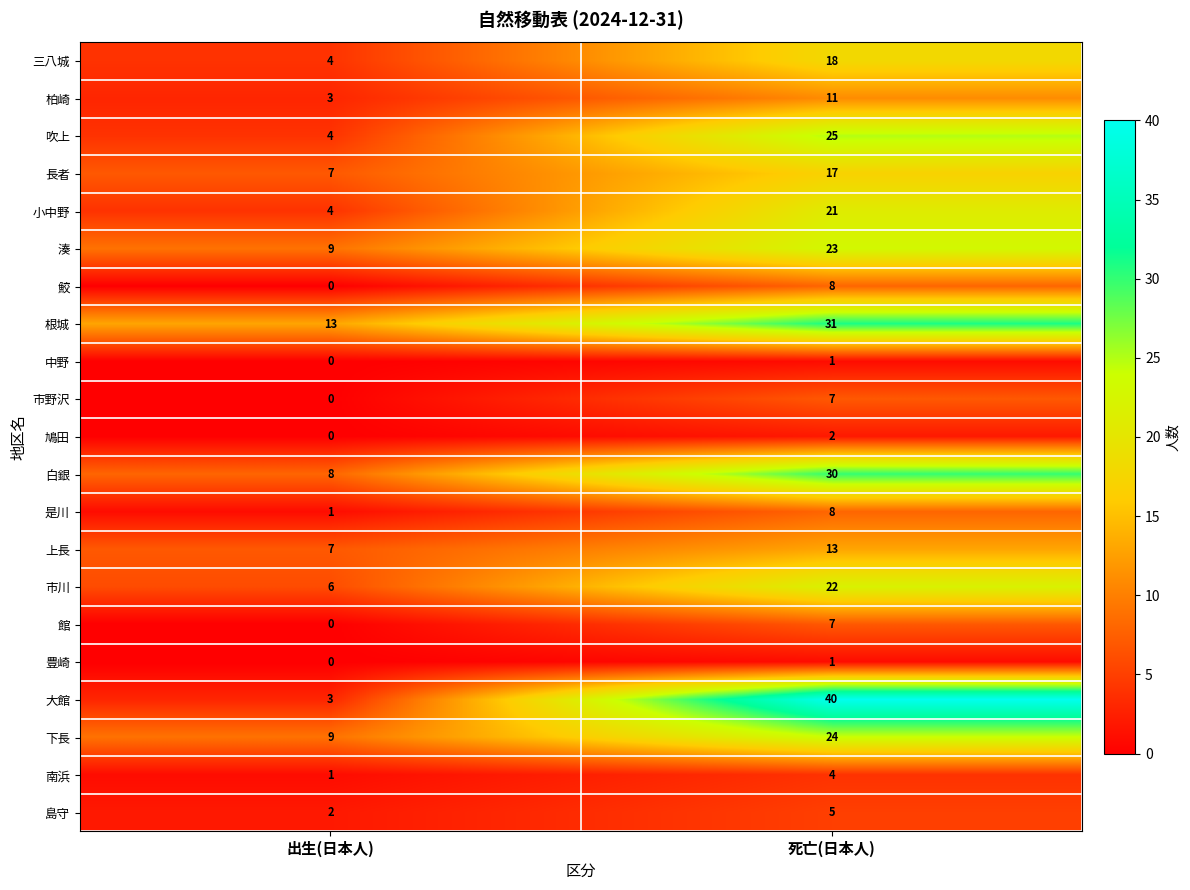

What is the difference between the maximum and minimum values in the 湊 series?

14